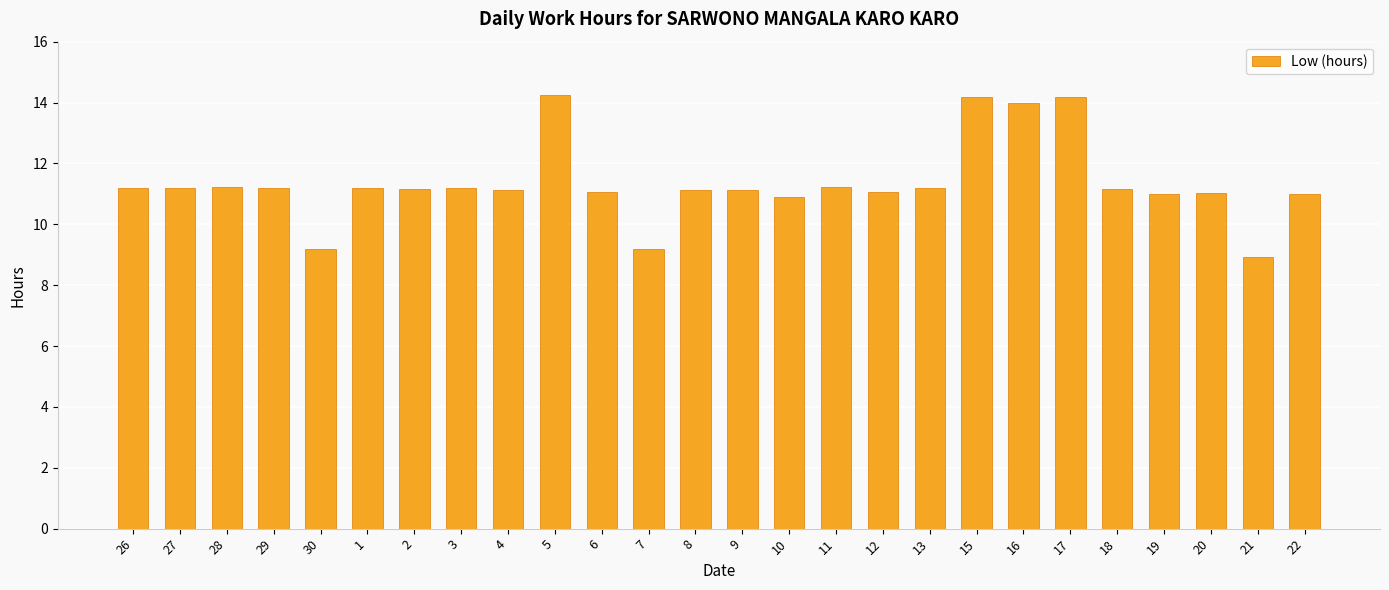

True or false: the data shows 14.0 at 16.

True